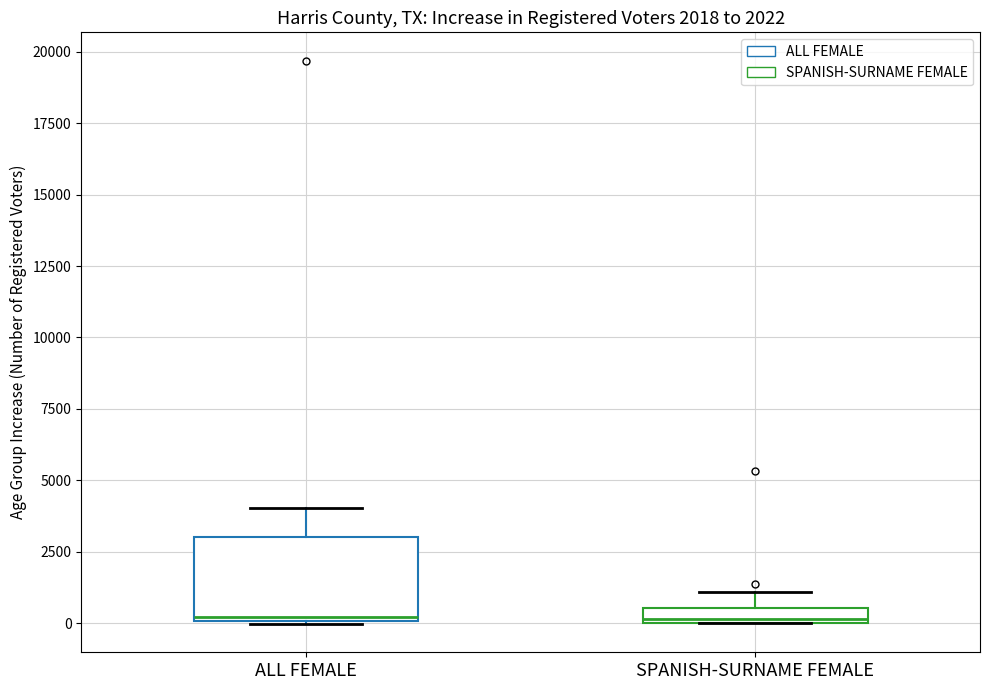

Which box is the tallest, from its lower edge to its upper edge?

ALL FEMALE